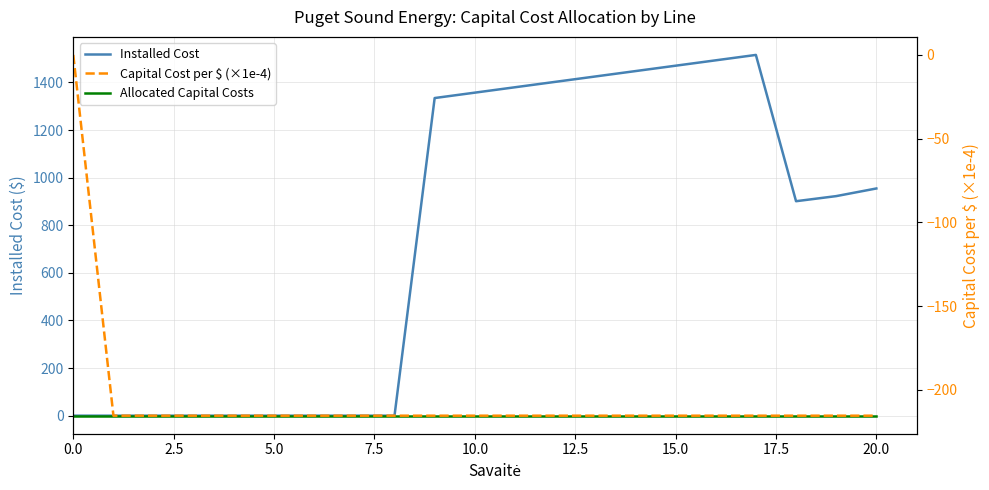

The value of Capital Cost per $ (×1e-4) at 15.0 is -215.3. True or false?

True